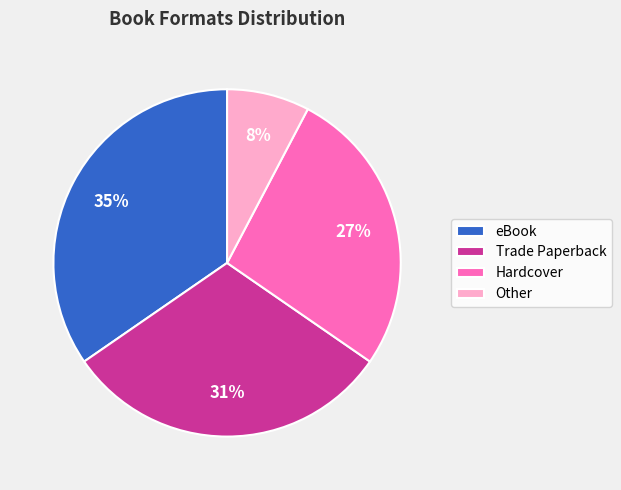

To the nearest percent, what portion does Trade Paperback represent?

31%